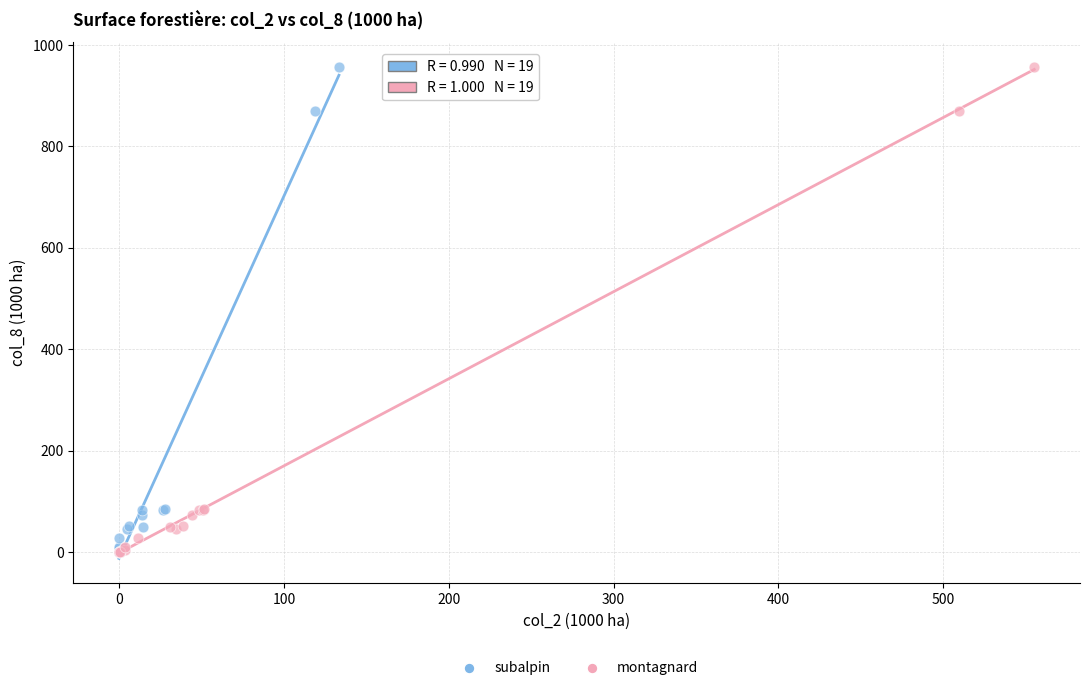

What are all the series names shown in the legend?

subalpin, montagnard